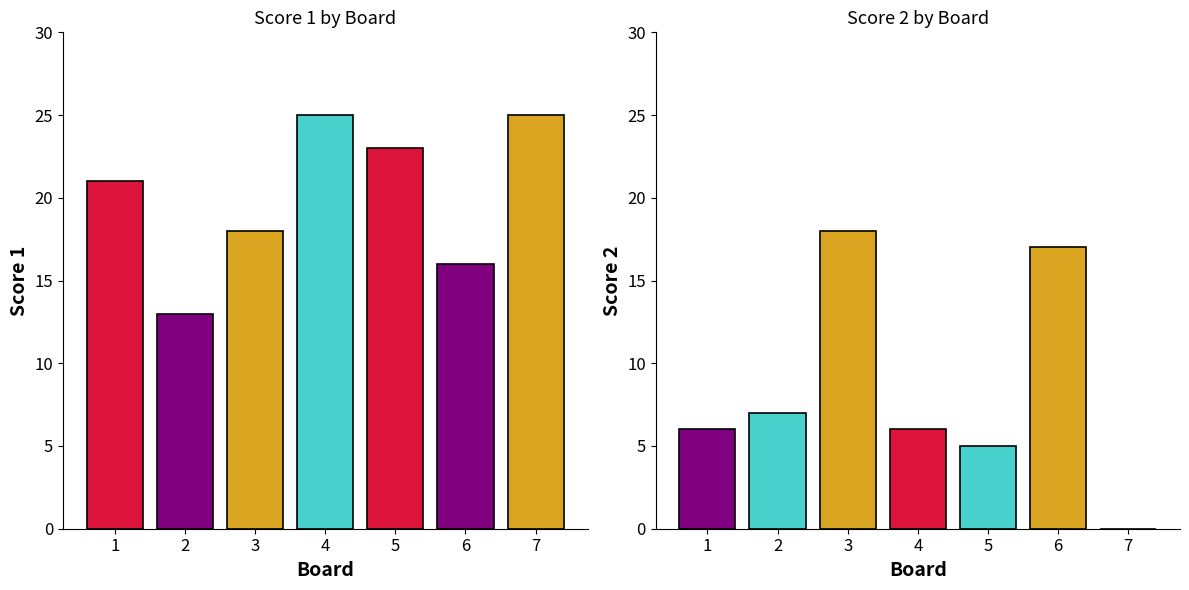

How many data points does each series have?

7